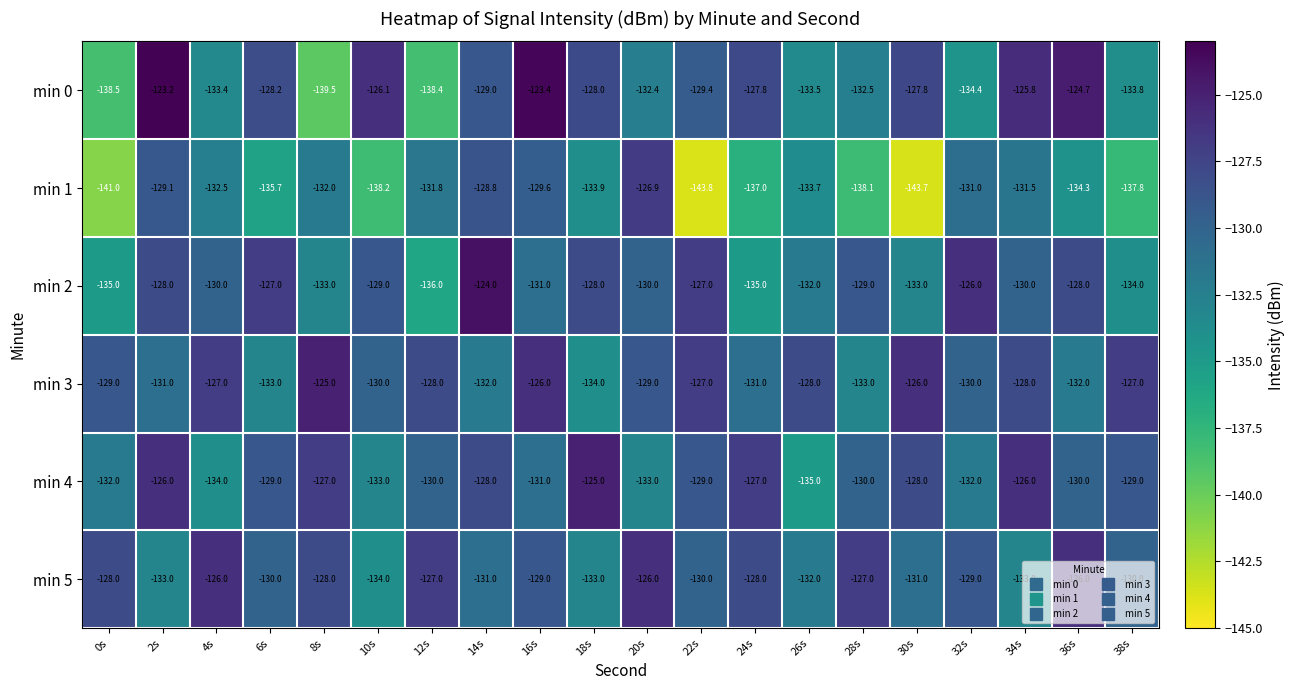

At 34s, list the series in order from largest to smallest.

min 0, min 4, min 3, min 2, min 1, min 5